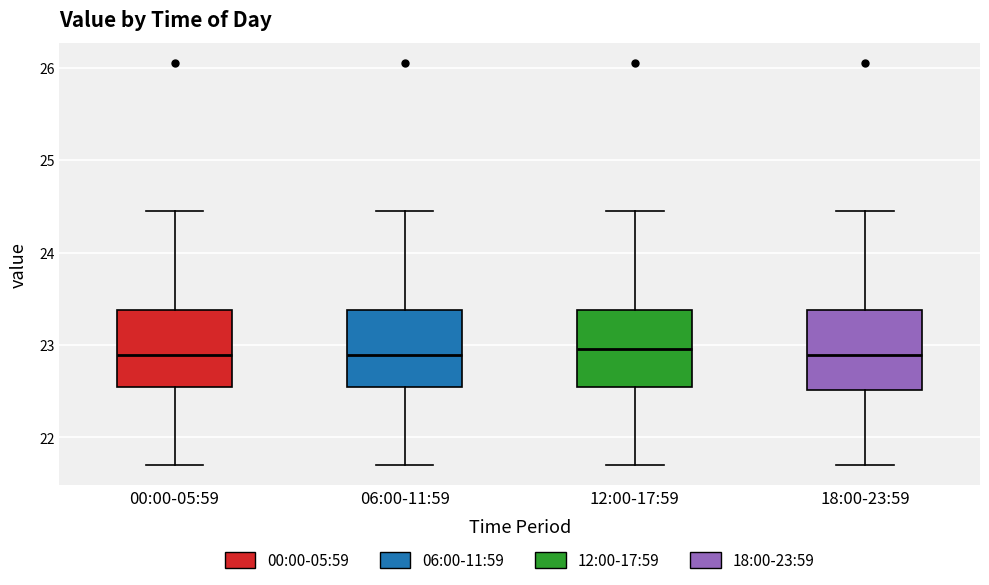

Reading left to right, read every box against the y-axis: the position of its median line, the range the box covers, and the ends of its whiskers. The values are not printed on the chart, so give them approximately, as read against the axis.

00:00-05:59: median 22.9, box 22.5 to 23.4, whiskers 21.7 to 24.5
06:00-11:59: median 22.9, box 22.5 to 23.4, whiskers 21.7 to 24.5
12:00-17:59: median 23.0, box 22.5 to 23.4, whiskers 21.7 to 24.5
18:00-23:59: median 22.9, box 22.5 to 23.4, whiskers 21.7 to 24.5